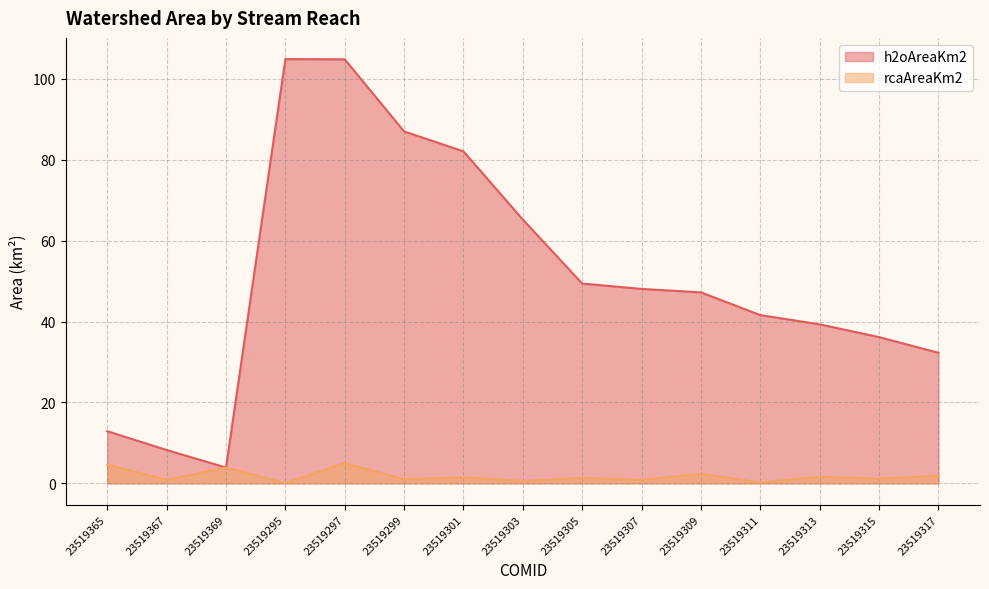

Rank the series by their average value, from highest to lowest.

h2oAreaKm2, rcaAreaKm2